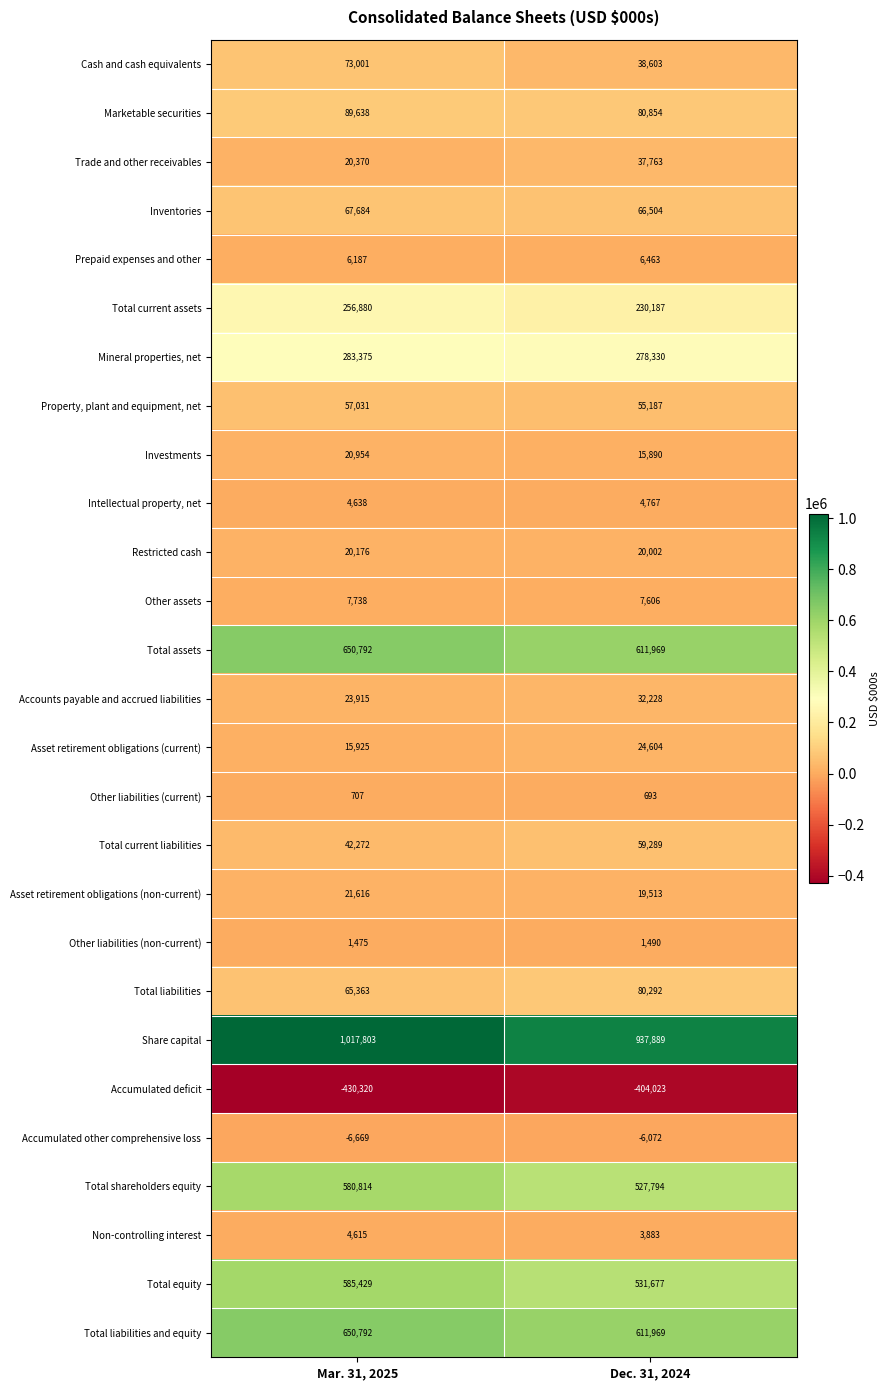

At which category is the sum across all series the highest?

Mar. 31, 2025